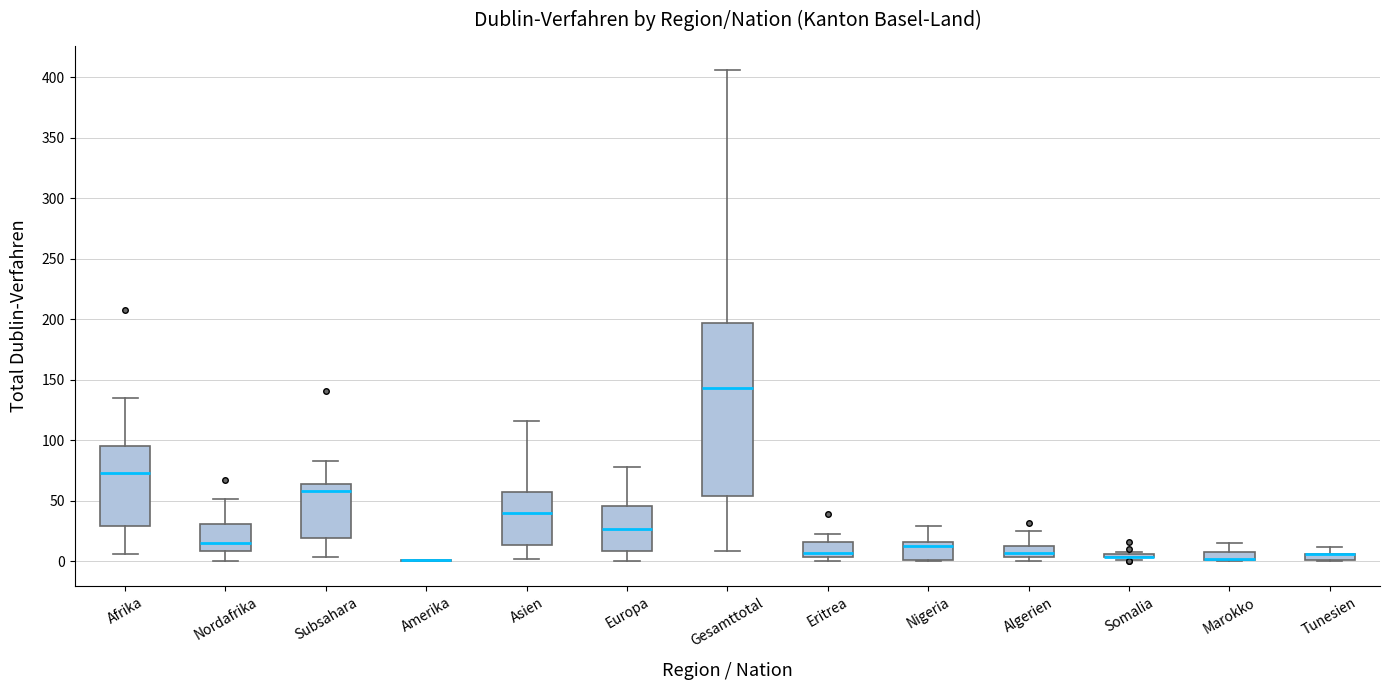

Where does the lower whisker of the box for Afrika end on the y-axis? The values are not printed on the chart, so give them approximately, as read against the axis.

5